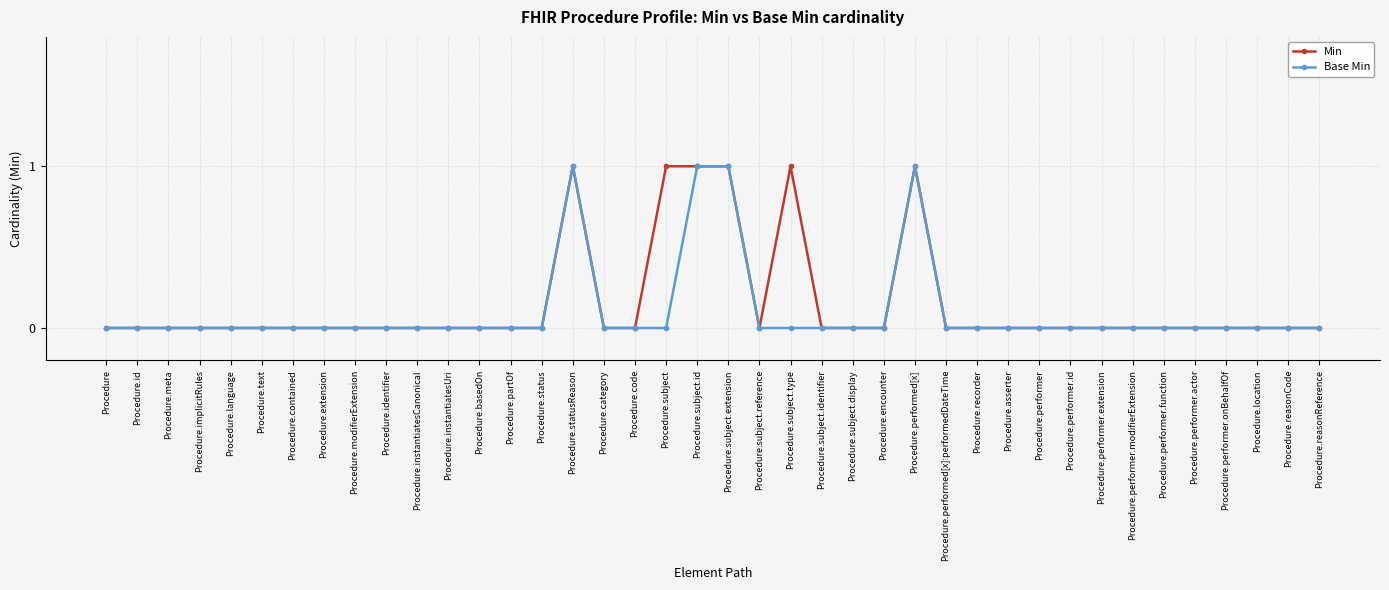

What position from the left is Procedure.reasonReference?

40